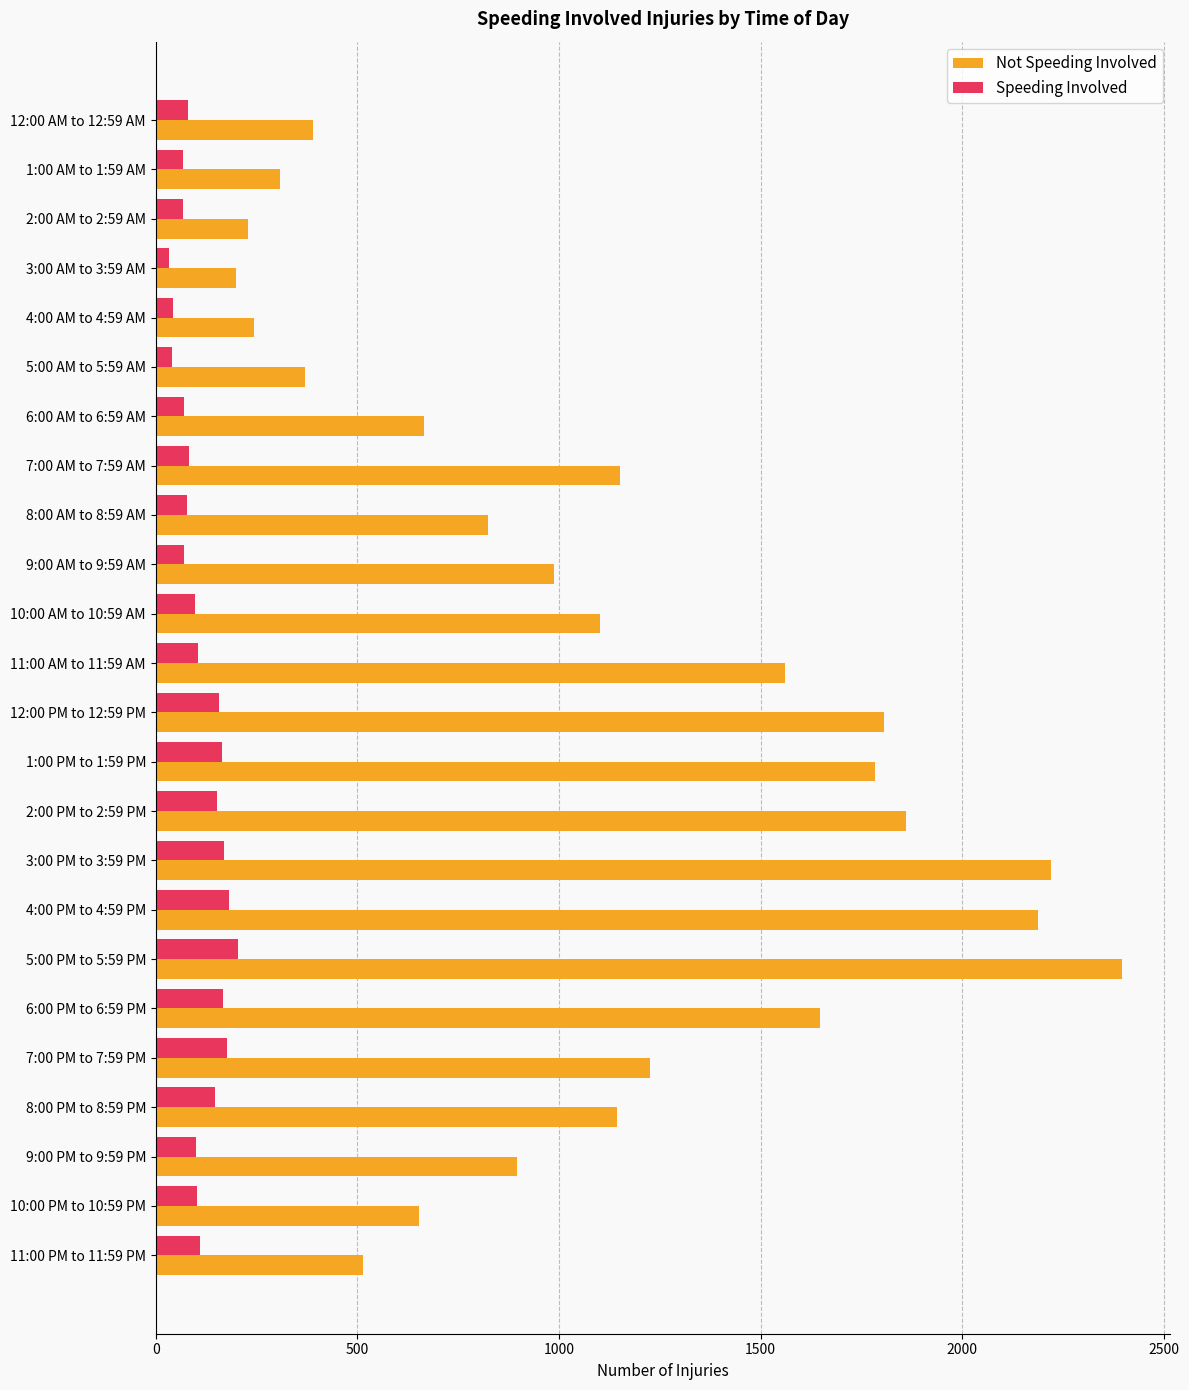

Where is Not Speeding Involved nearest to the value 1297?

7:00 PM to 7:59 PM